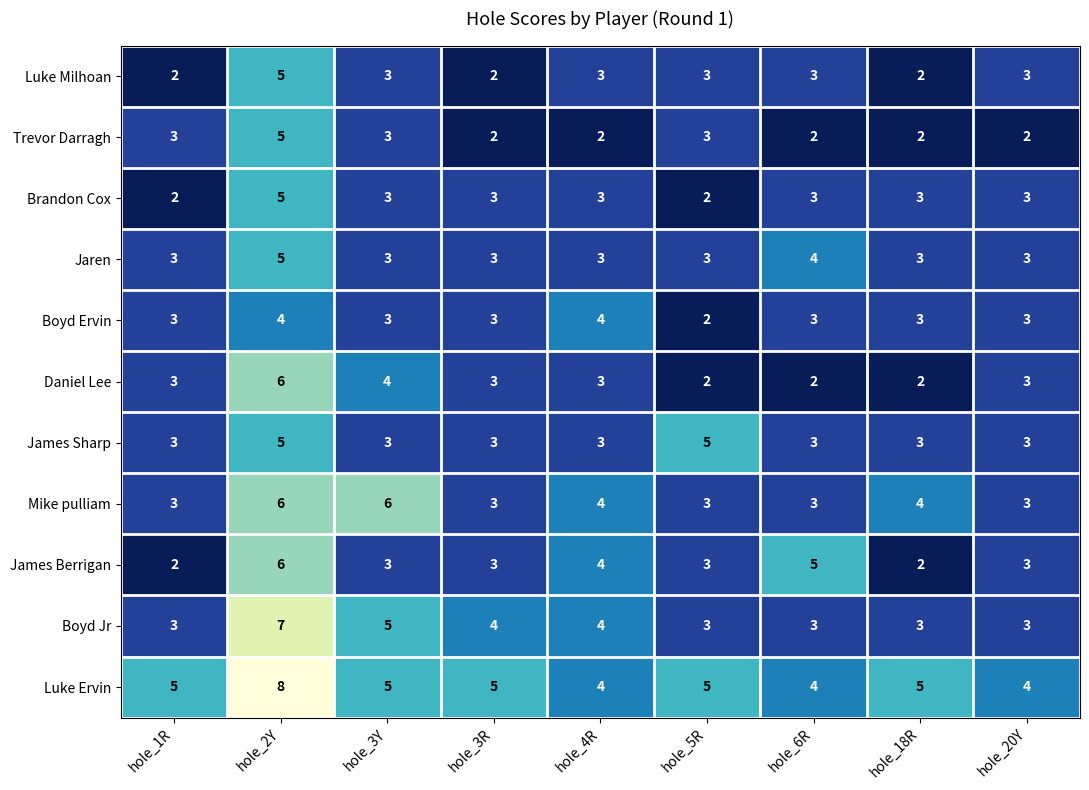

Which label corresponds to the largest value in the chart?

hole_2Y